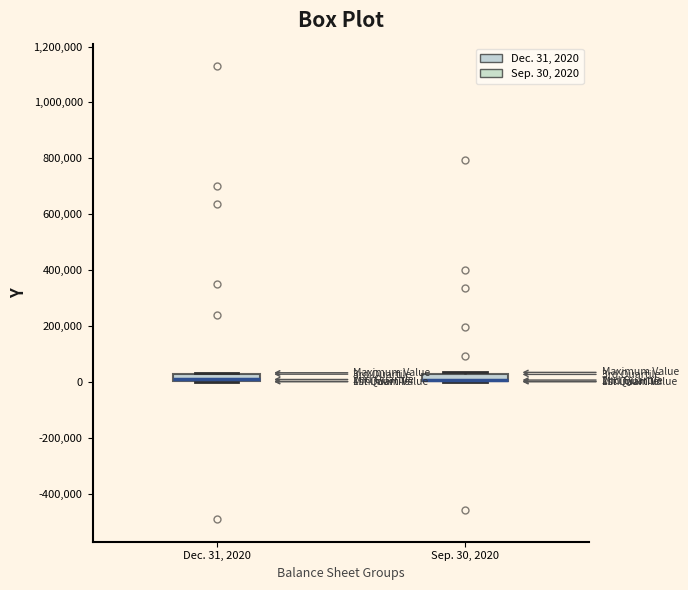

Where is the upper edge of the box for Dec. 31, 2020 on the y-axis? The values are not printed on the chart, so give them approximately, as read against the axis.

20000